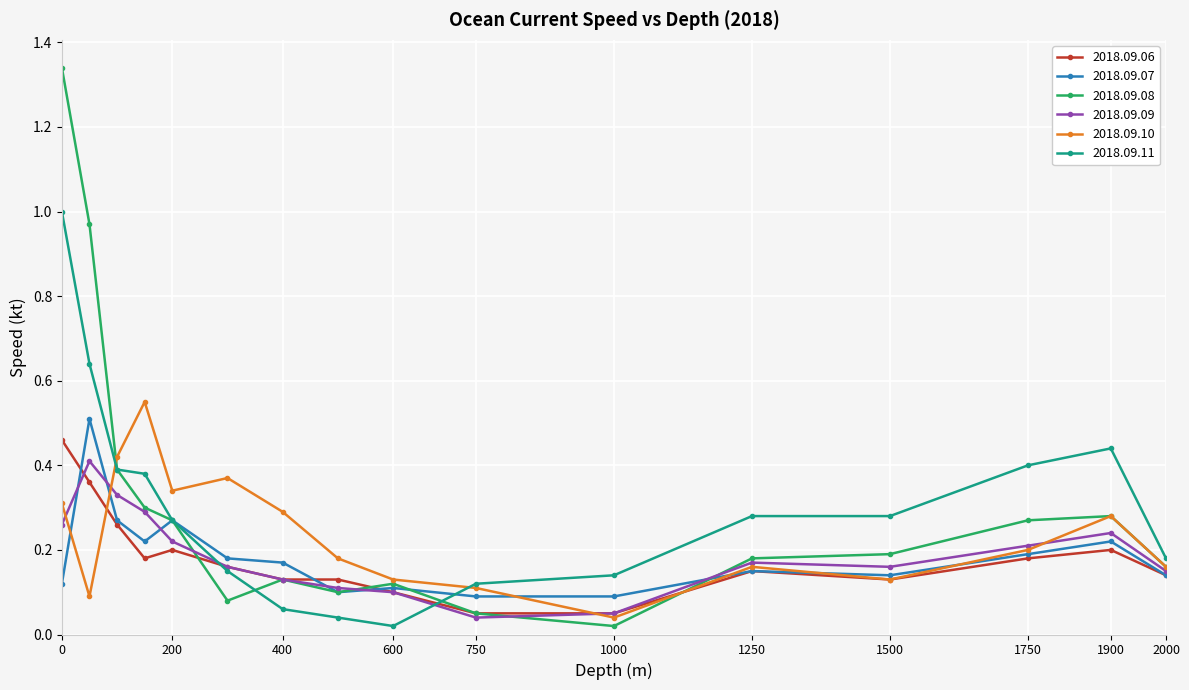

At how many categories does at least one series exceed 0?

16